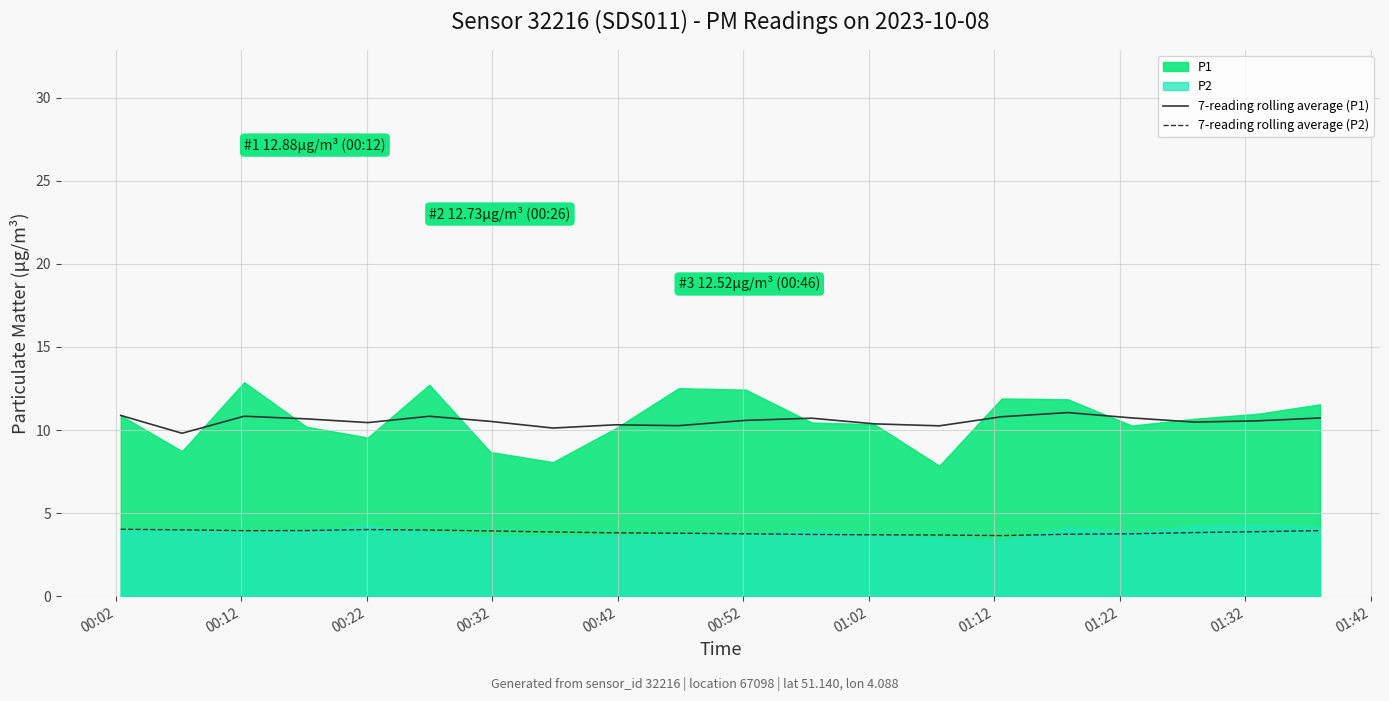

What is the value of the 7-reading rolling average (P1) point at the 18th from the left?

10.5